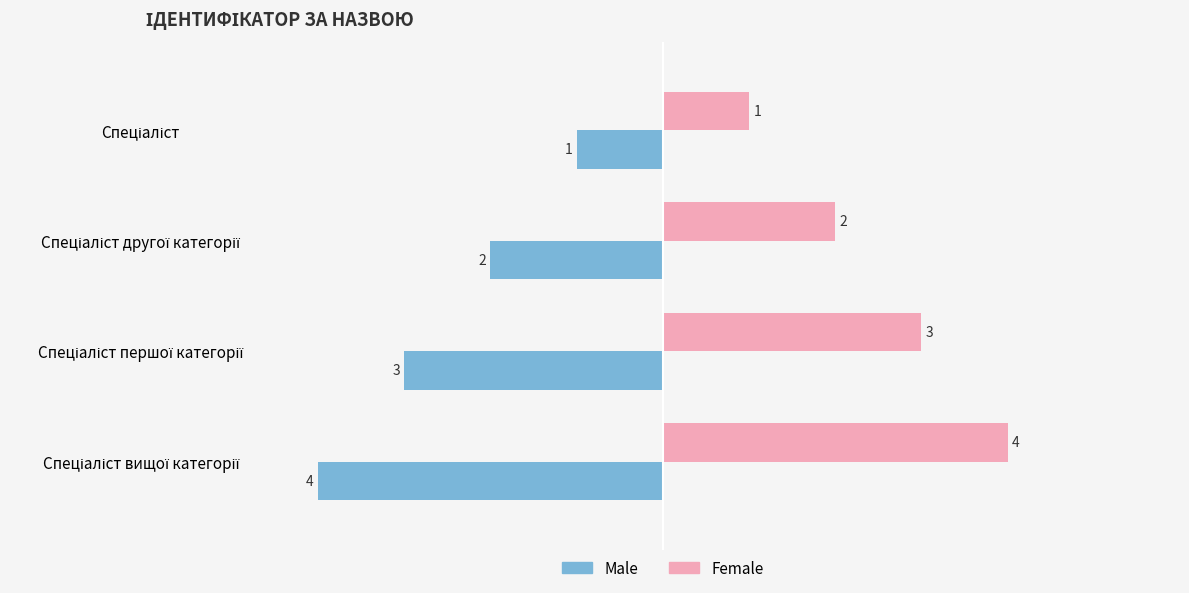

Count the Female values in the range 2 to 4.

3